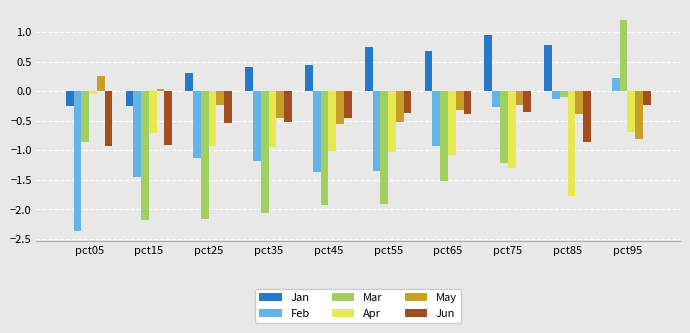

What is the sum of all Apr values?

-9.5